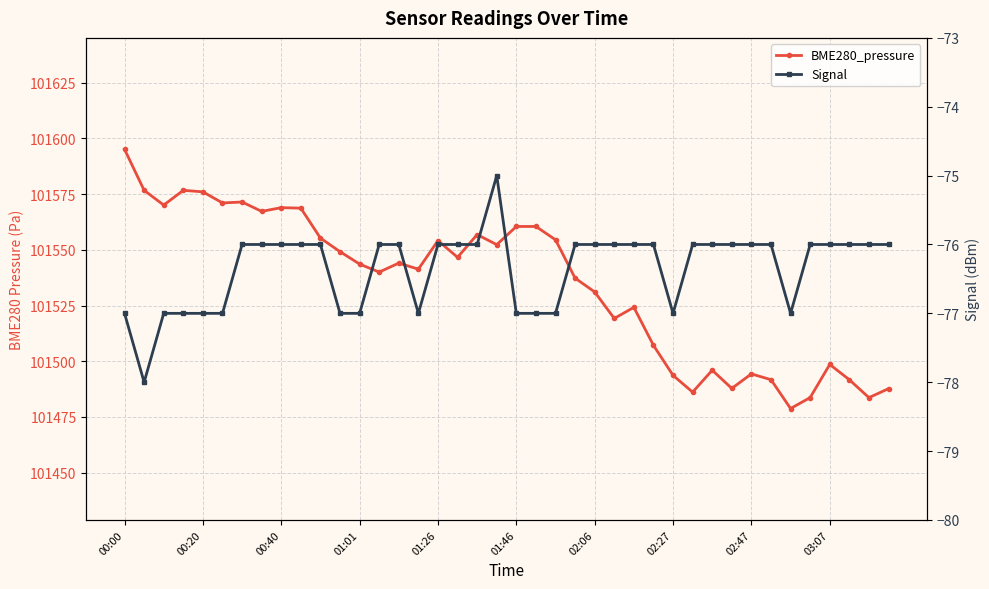

The value of BME280_pressure at 17 is 45187.7. True or false?

False